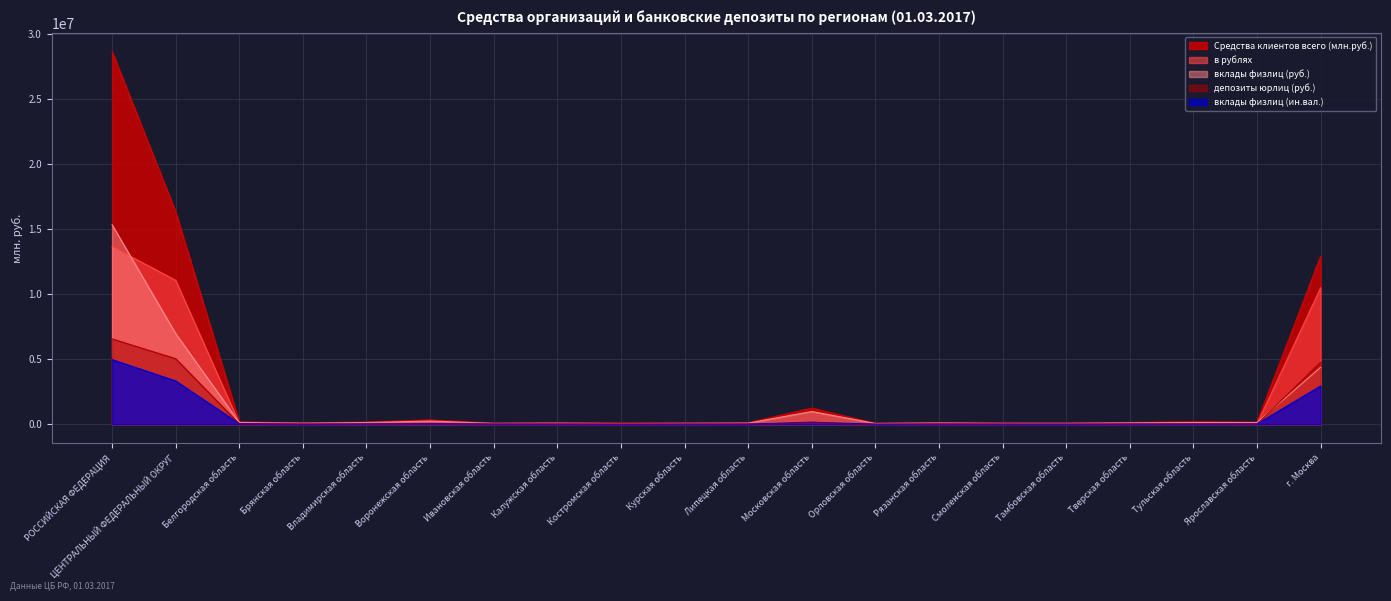

What is the total value across all series at Тамбовская область?

174870